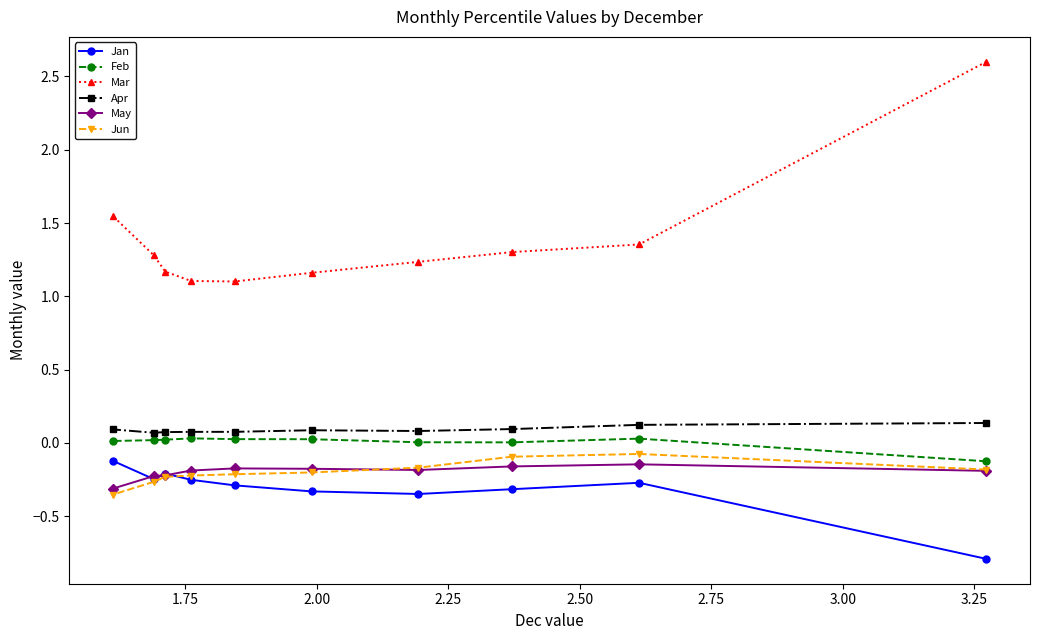

Which series has the largest total across all categories?

Mar